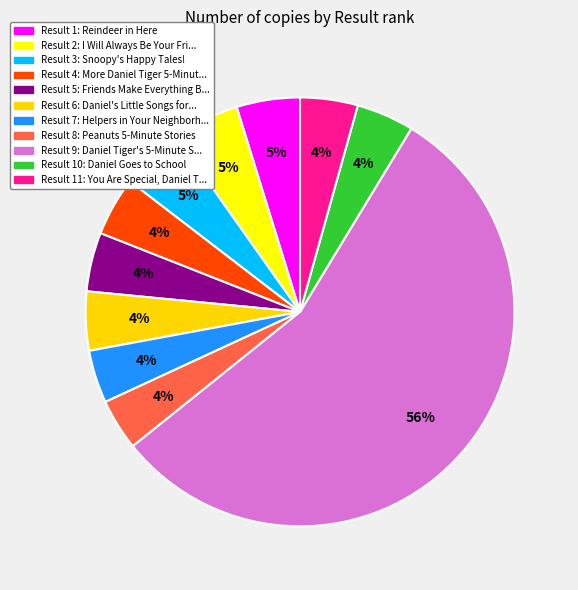

How many slices are in this pie chart?

11